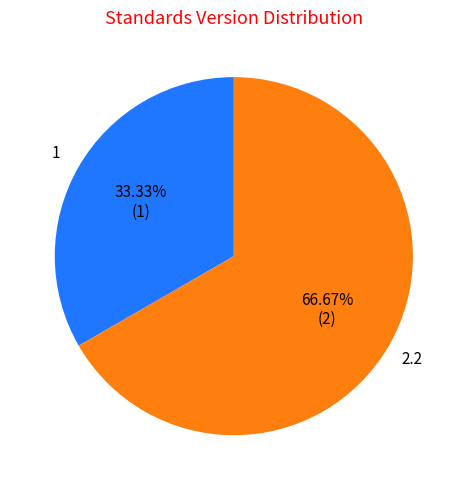

Does any single category account for the majority?

Yes